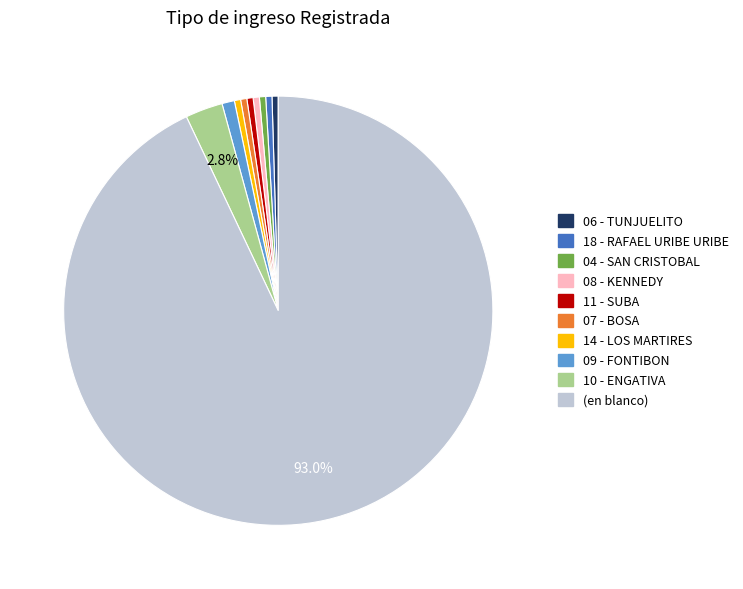

True or false: (en blanco) accounts for 79% of the total.

False